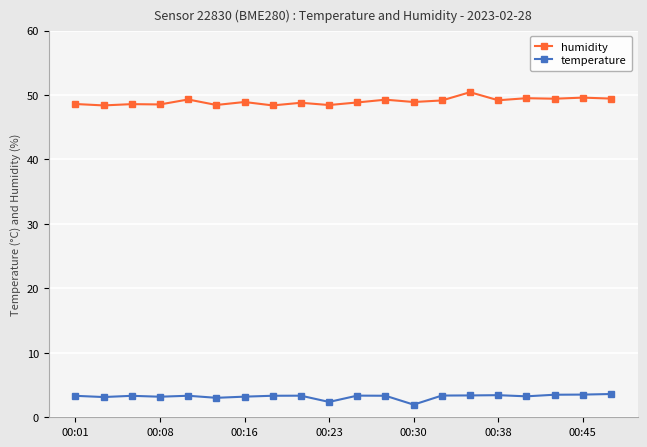

What is the value of the temperature point at the 7th from the left?

3.2